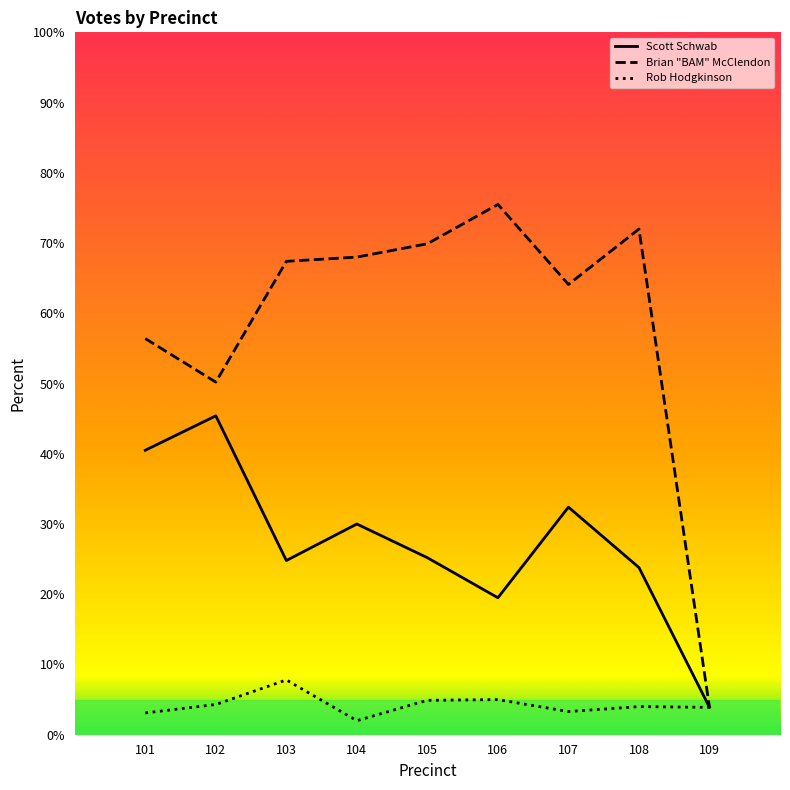

Is the value of Scott Schwab at 109 greater than the value of Brian "BAM" McClendon at 106?

No